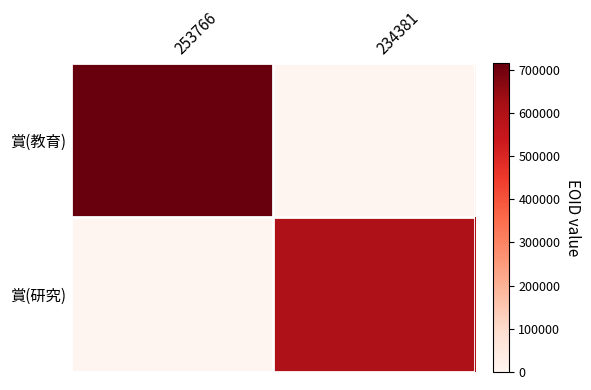

How many categories are shown in the chart?

2